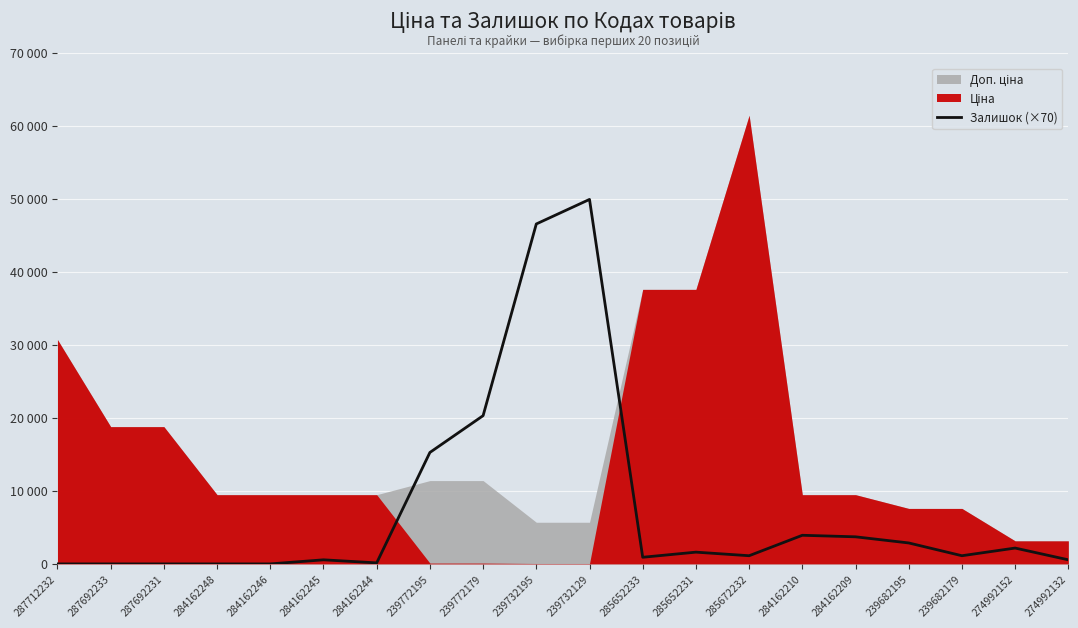

How many data points are above 1120?

9